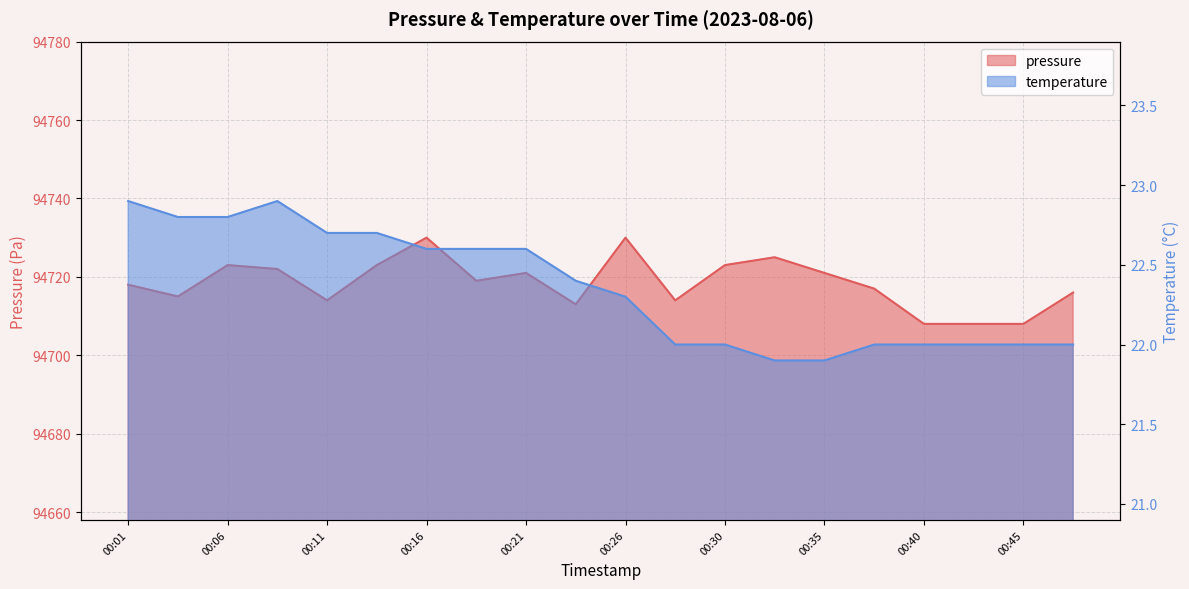

At which category is the sum across all series the highest?

00:16